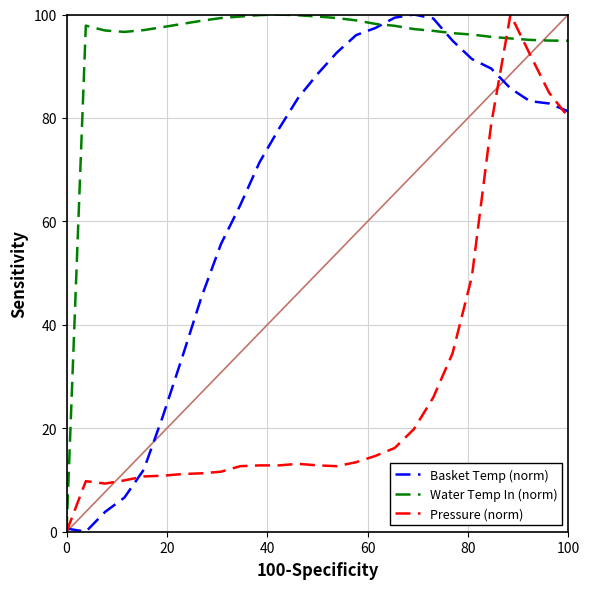

Reading right to left, what are all the values shown in this chart?

Basket Temp (norm): 81.3	82.8	83.3	85.7	89.6	91.4	94.9	99.2	100.0	99.4	97.4	96.0	92.6	88.5	83.9	77.9	71.4	63.1	55.6	45.5	33.8	22.4	12.0	6.6	3.8	0.0	0.6
Water Temp In (norm): 94.9	95.0	95.1	95.4	95.7	96.1	96.4	96.8	97.2	97.8	98.2	98.9	99.3	99.6	99.9	100.0	99.9	99.6	99.3	98.8	98.2	97.6	97.0	96.6	96.9	97.8	0.0
Pressure (norm): 80.2	84.9	92.4	100.0	78.8	49.3	34.5	26.0	19.8	16.2	14.7	13.4	12.7	12.8	13.1	12.8	12.8	12.7	11.6	11.3	11.1	10.8	10.7	9.9	9.3	9.8	0.0